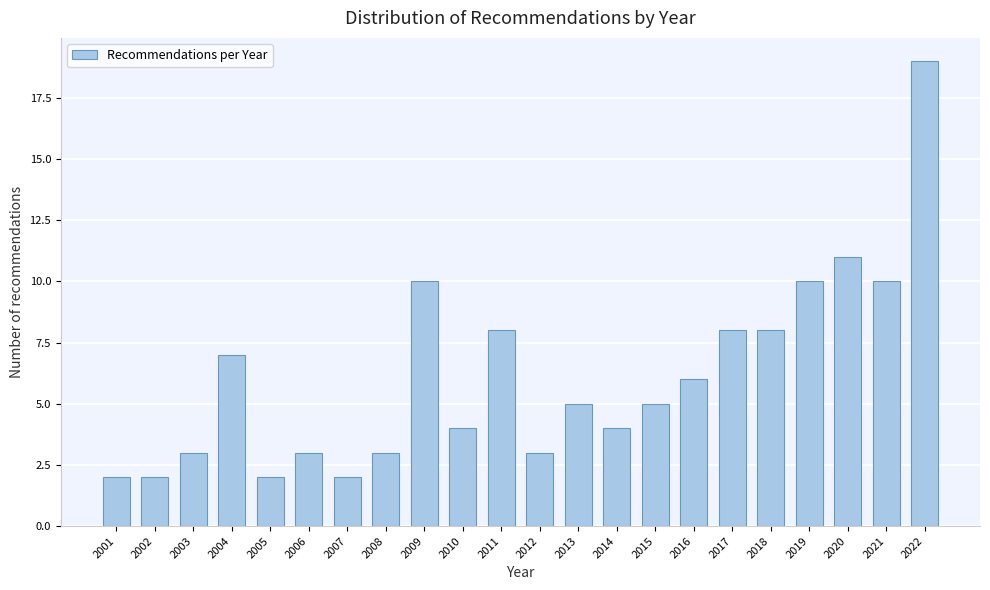

Reading left to right, what are all the values shown in this chart?

2001=2	2002=2	2003=3	2004=7	2005=2	2006=3	2007=2	2008=3	2009=10	2010=4	2011=8	2012=3	2013=5	2014=4	2015=5	2016=6	2017=8	2018=8	2019=10	2020=11	2021=10	2022=19